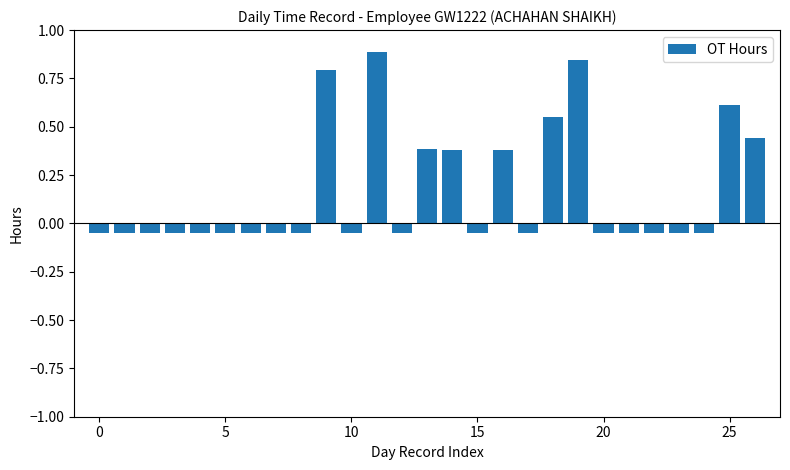

What is the greatest value displayed?

0.9